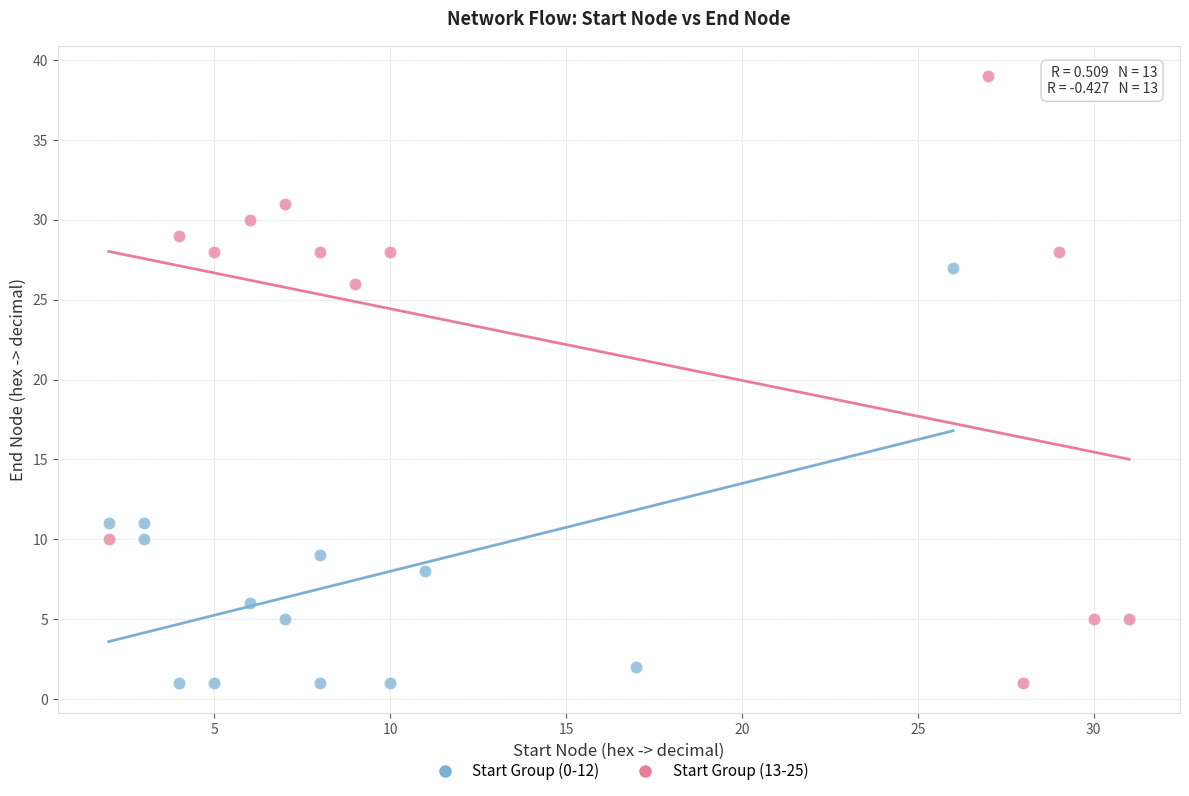

Which series has the largest Y range (max minus min)?

Start Group (13-25)